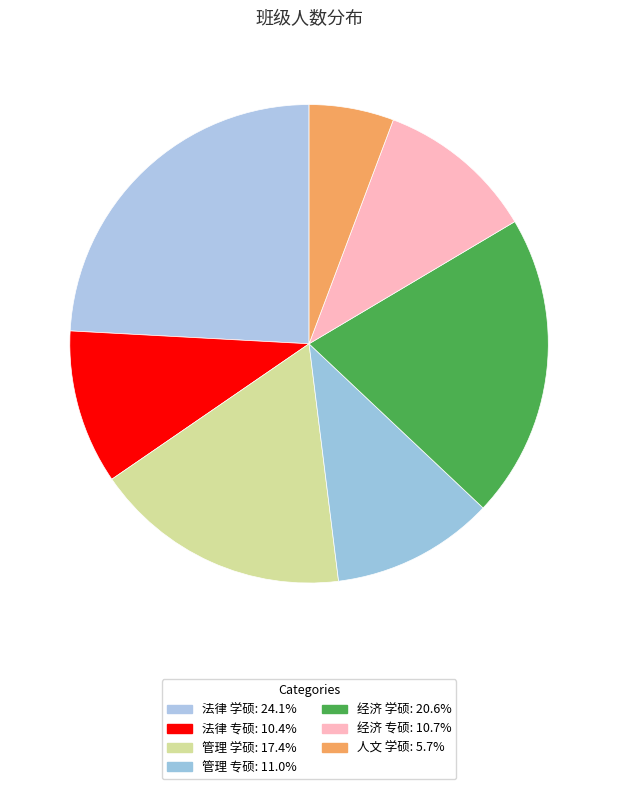

What percentage is the 经济 专硕 slice, to the nearest percent?

11%